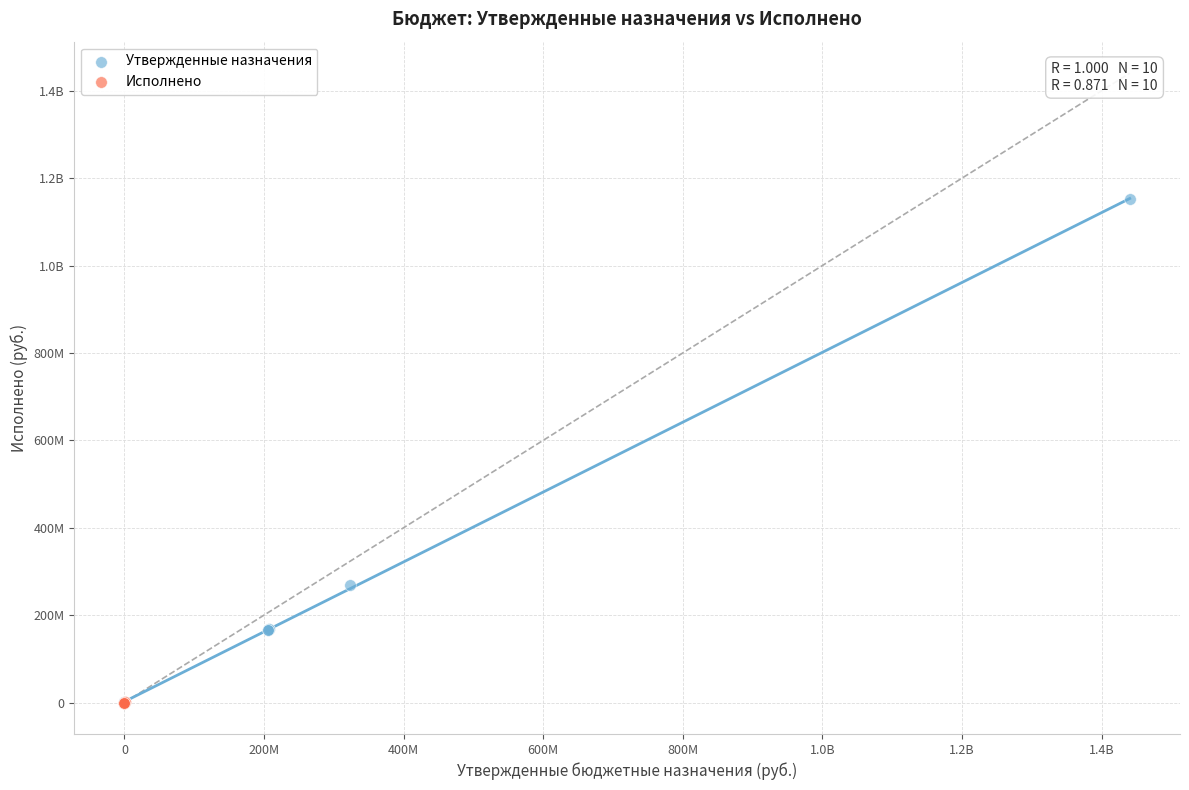

What are all the series names shown in the legend?

Утвержденные назначения, Исполнено